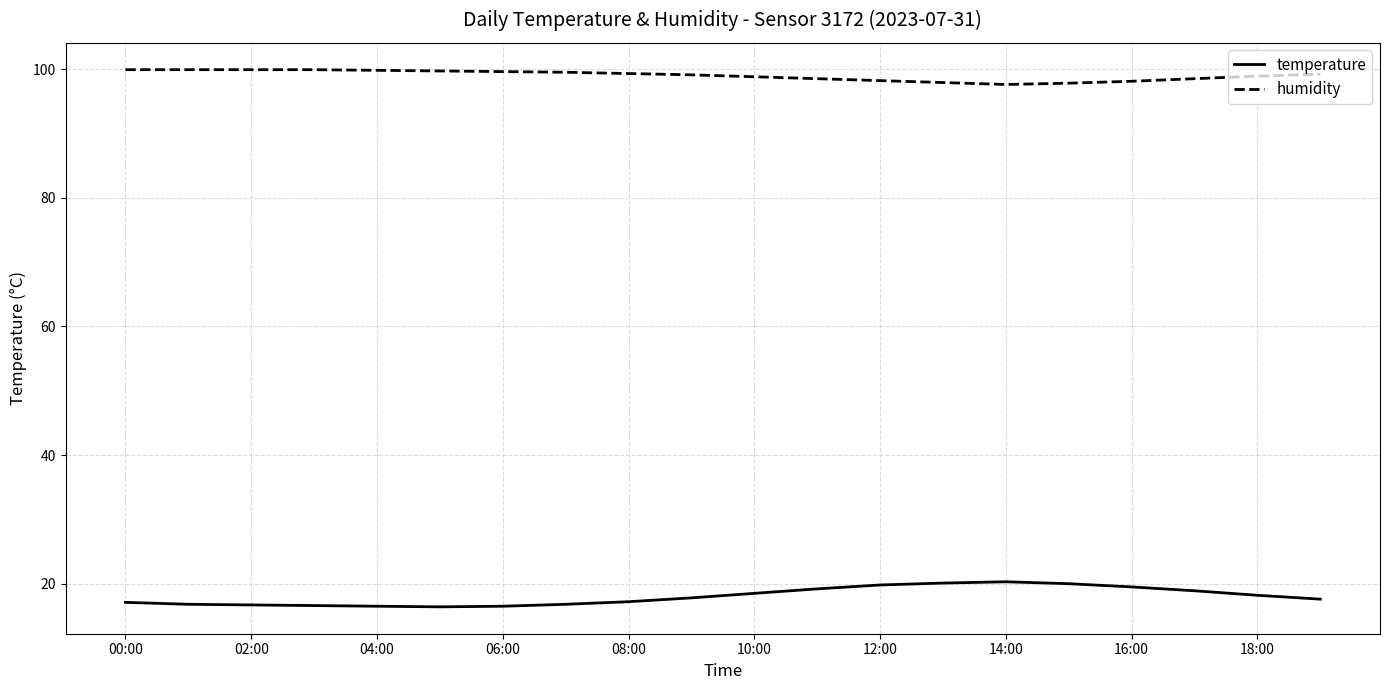

Does the chart display data point markers on the line(s)?

No